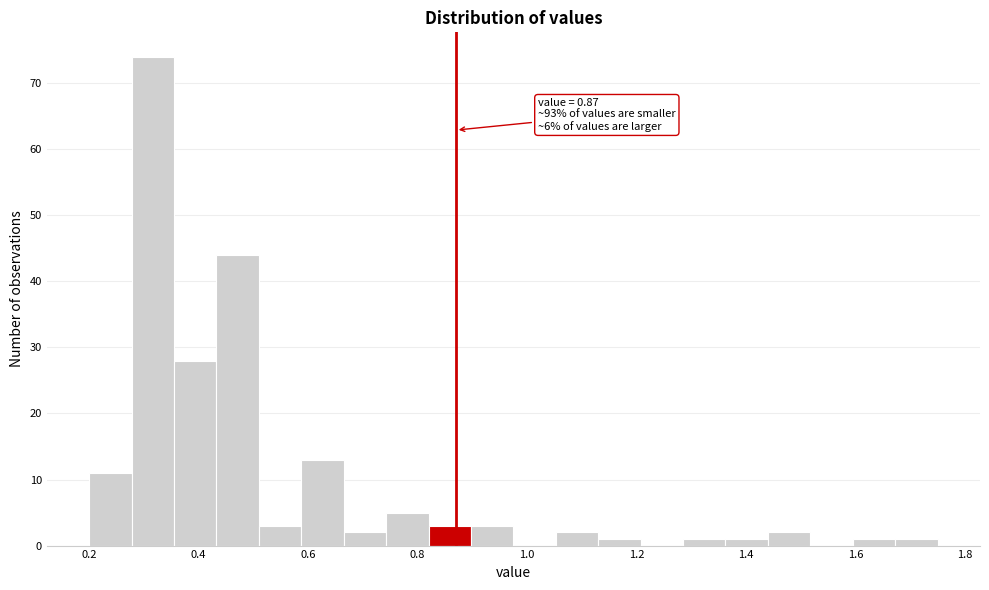

Around what value on the x-axis is the tallest bar? Give the approximate position of its centre, as read against the axis.

0.32